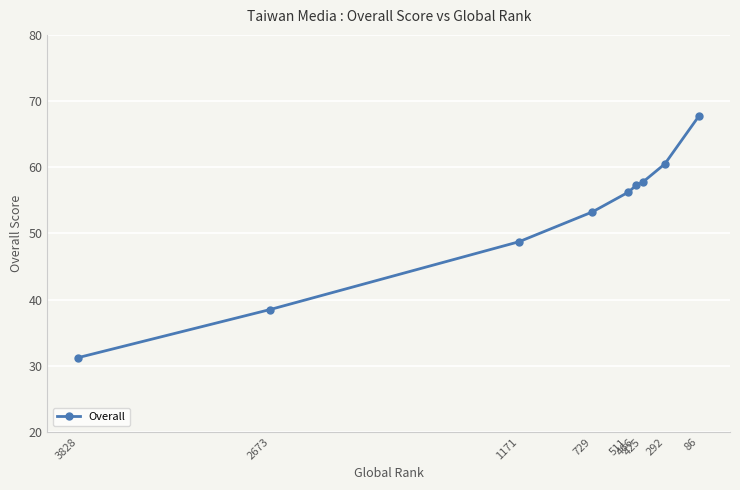

How many lines are shown in the chart?

1